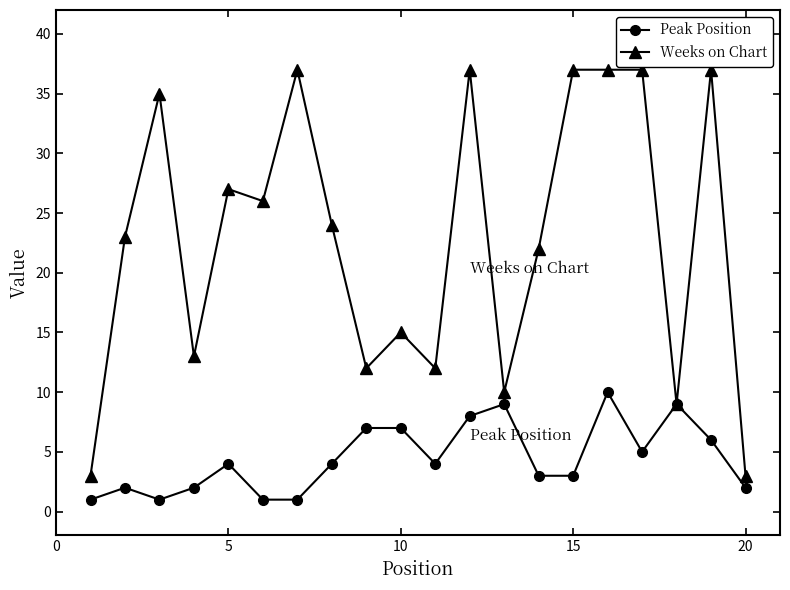

What is the average value of the Weeks on Chart series?

23